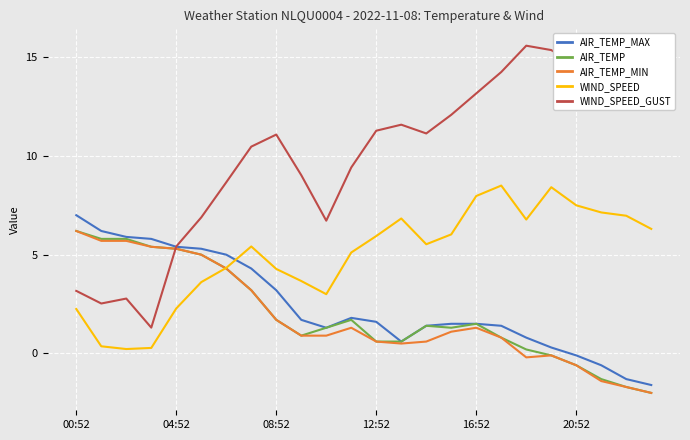

What is the maximum value for WIND_SPEED?

8.5